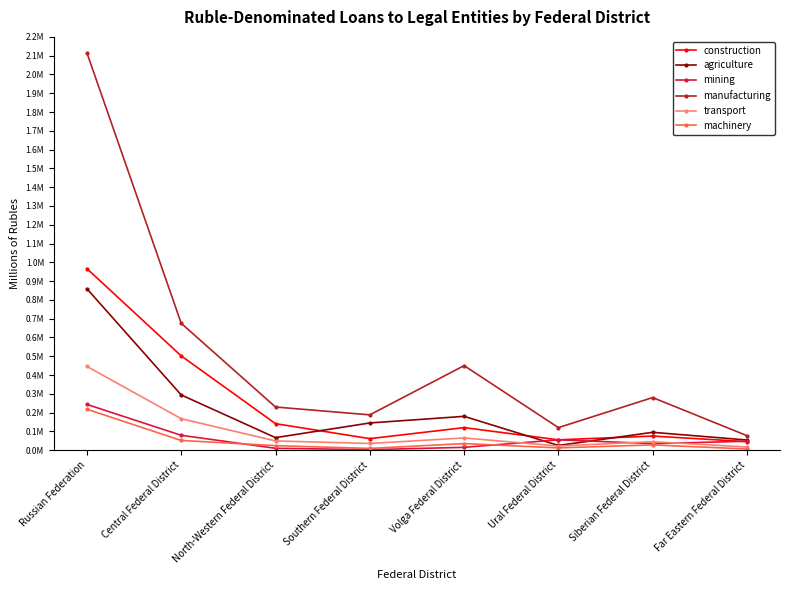

At how many categories does at least one series exceed 809077?

1